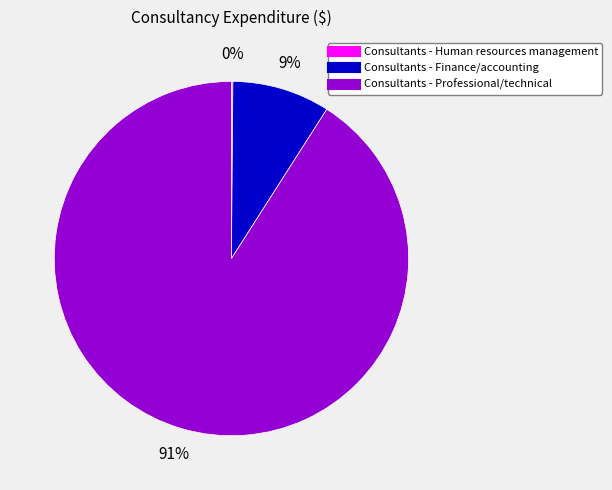

What is the majority slice?

Consultants - Professional/technical